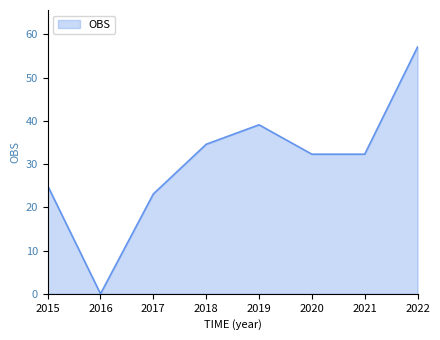

Reading left to right, what are all the values shown in this chart?

2015=25.0	2016=0.0	2017=23.1	2018=34.6	2019=39.1	2020=32.3	2021=32.3	2022=57.1